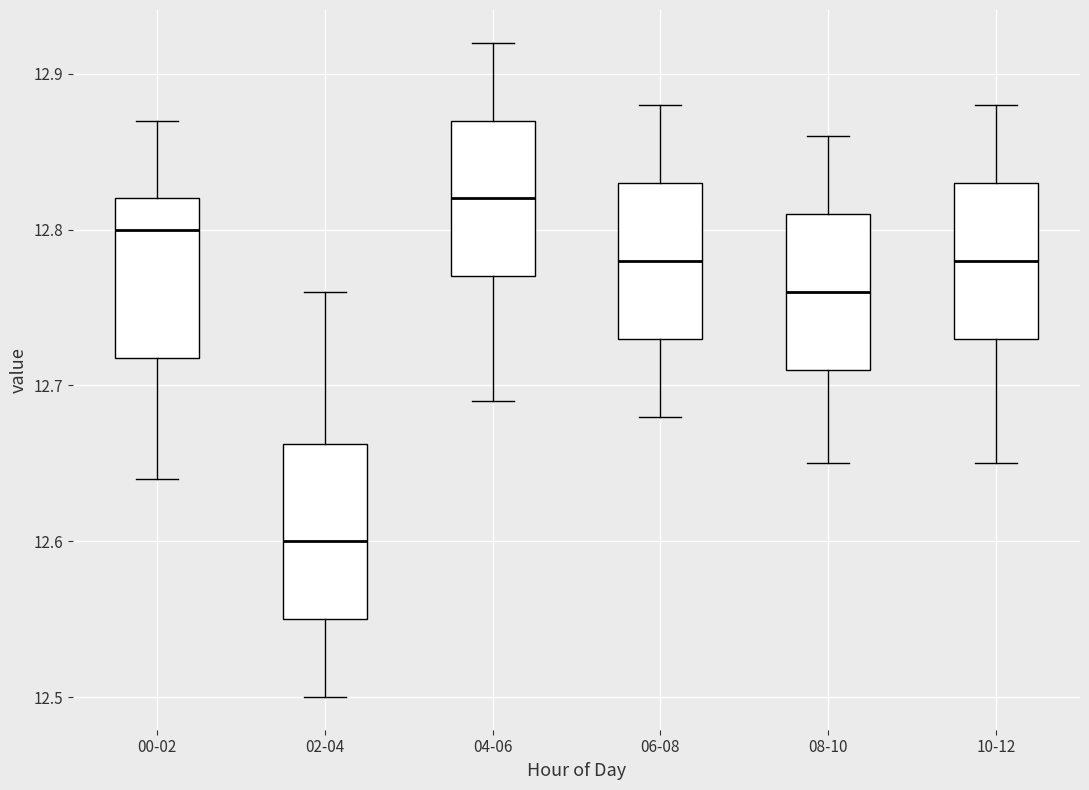

Reading left to right, transcribe this box plot: for each box, give where its median line is, the range the box spans, and where its two whiskers end, as read against the y-axis. The values are not printed on the chart, so give them approximately, as read against the axis.

00-02: median 12.80, box 12.72 to 12.82, whiskers 12.64 to 12.87
02-04: median 12.60, box 12.55 to 12.66, whiskers 12.50 to 12.76
04-06: median 12.82, box 12.77 to 12.87, whiskers 12.69 to 12.92
06-08: median 12.78, box 12.73 to 12.83, whiskers 12.68 to 12.88
08-10: median 12.76, box 12.71 to 12.81, whiskers 12.65 to 12.86
10-12: median 12.78, box 12.73 to 12.83, whiskers 12.65 to 12.88